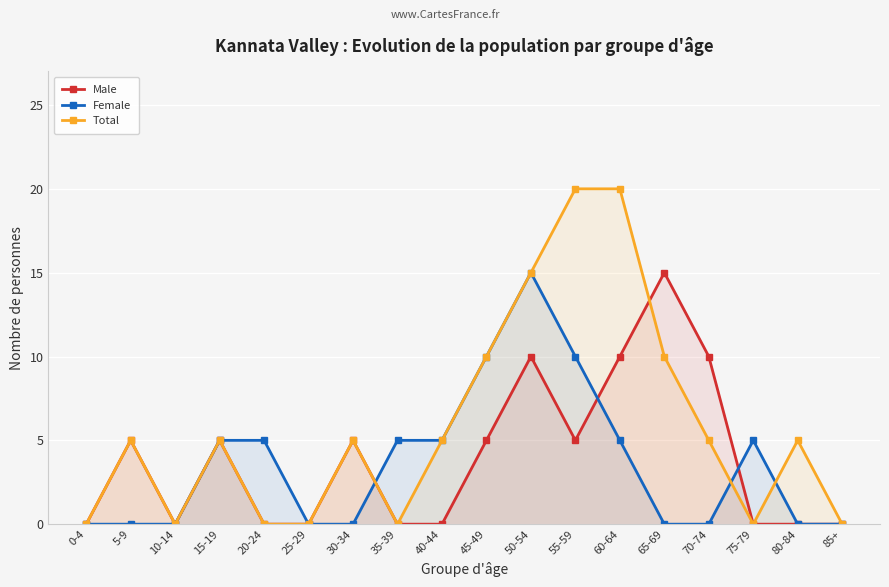

At which label is Male closest to 7?

5-9